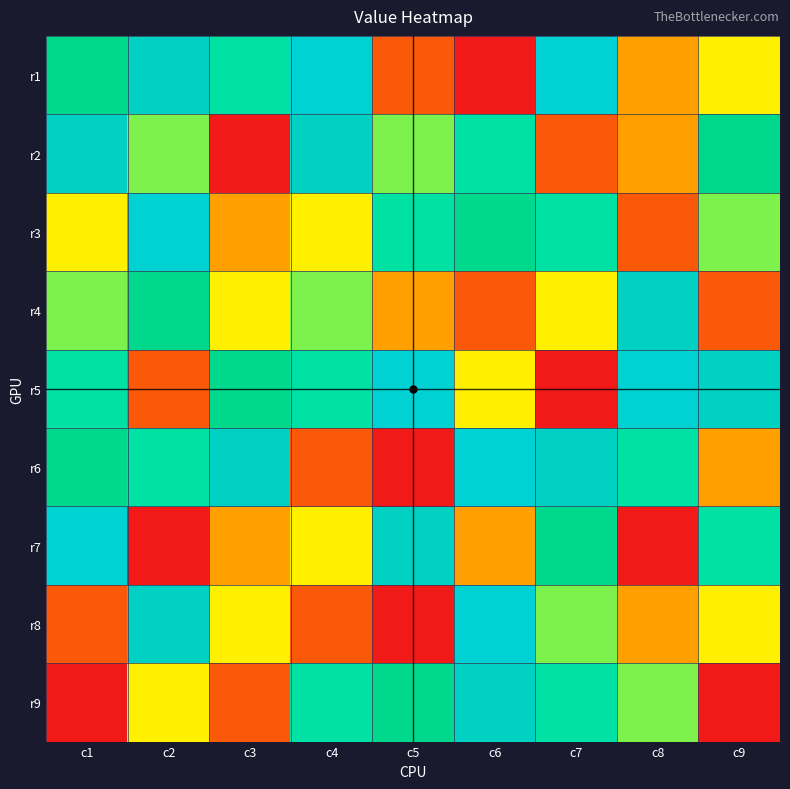

What is the maximum value shown in the chart?

9